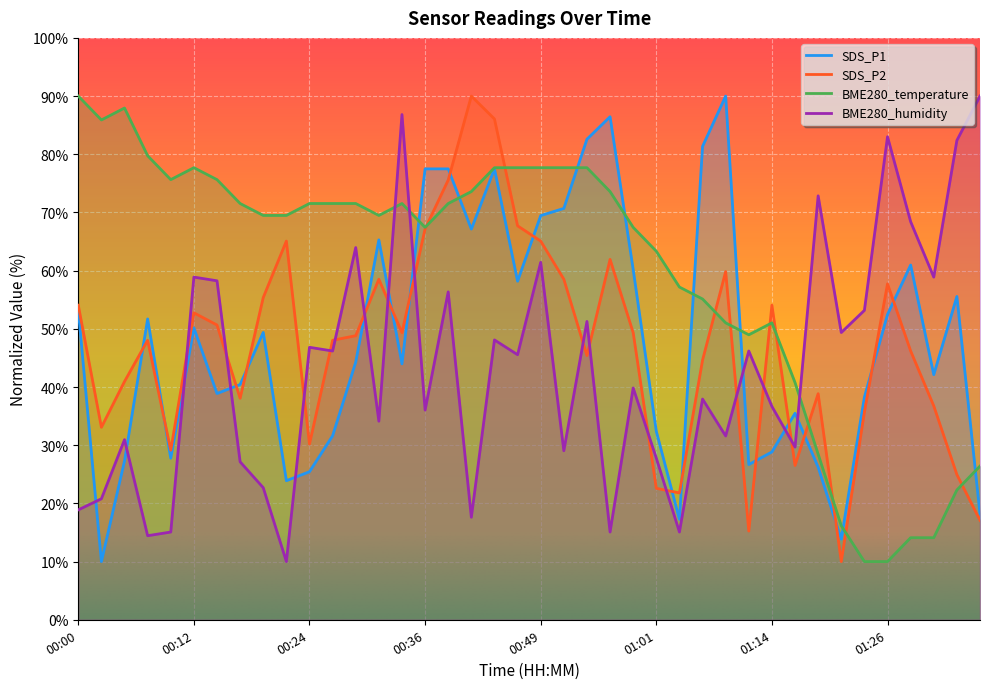

The SDS_P1 series shows 13.1 at 00:32. True or false?

False